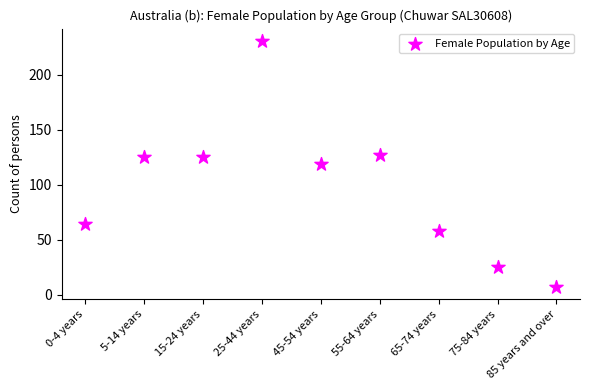

What is the average Y value?

98